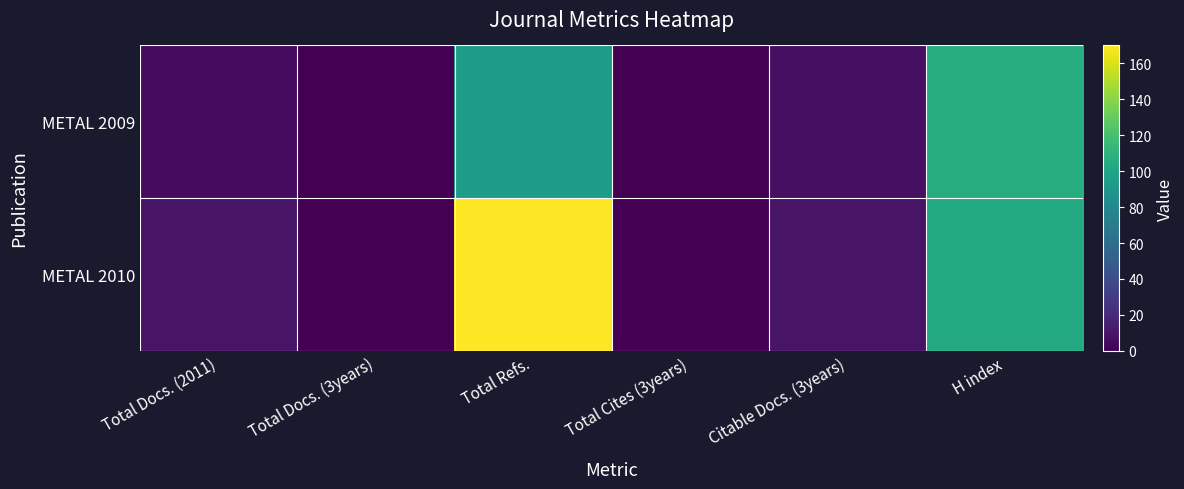

Reading left to right, what are all the values shown in this chart?

METAL 2009: Total Docs. (2011)=5	Total Docs. (3years)=0	Total Refs.=93	Total Cites (3years)=0	Citable Docs. (3years)=7	H index=106
METAL 2010: Total Docs. (2011)=9	Total Docs. (3years)=0	Total Refs.=170	Total Cites (3years)=0	Citable Docs. (3years)=9	H index=104